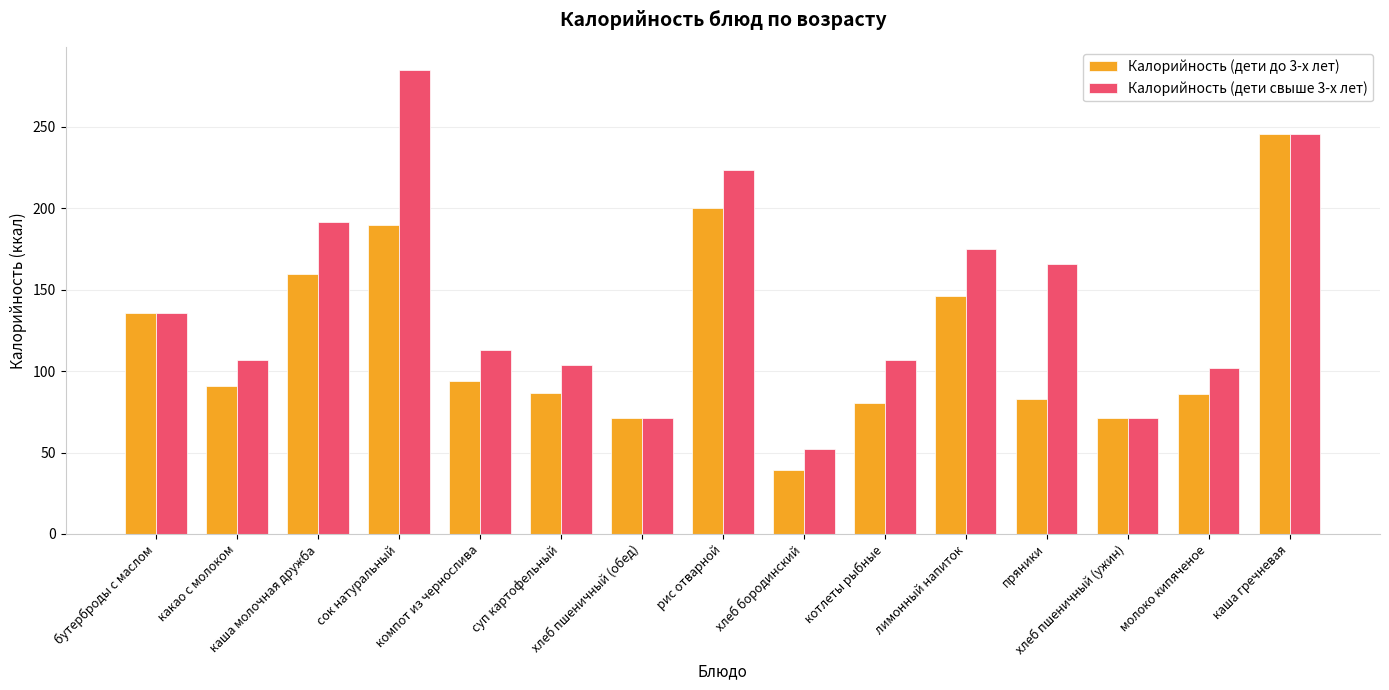

What is the minimum value shown in the chart?

39.0